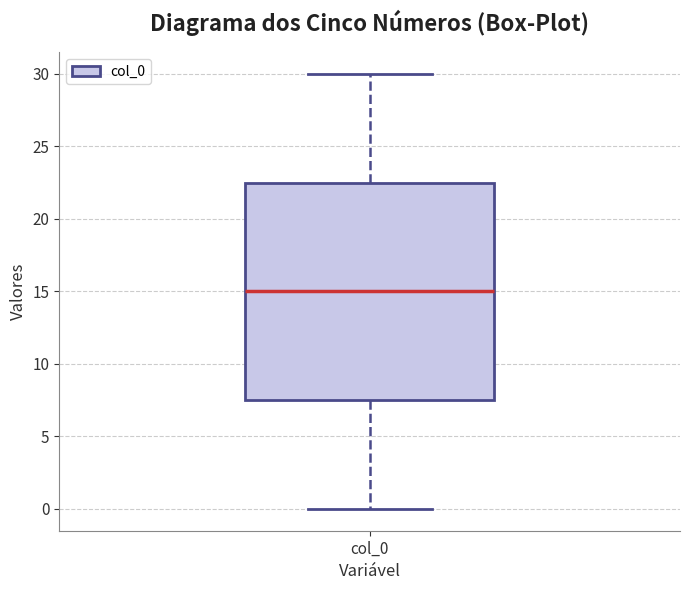

Transcribe this box plot: give where the median line is, the range the box spans, and where the two whiskers end, as read against the y-axis. The values are not printed on the chart, so give them approximately, as read against the axis.

median 15.0, box 7.5 to 22.5, whiskers 0.0 to 30.0